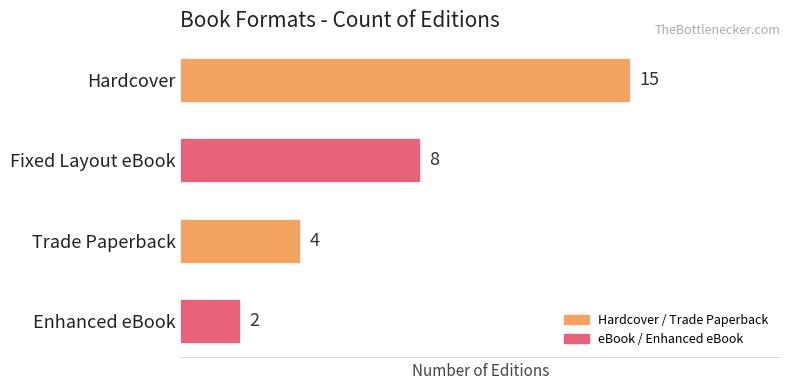

How many data points does each series have?

4